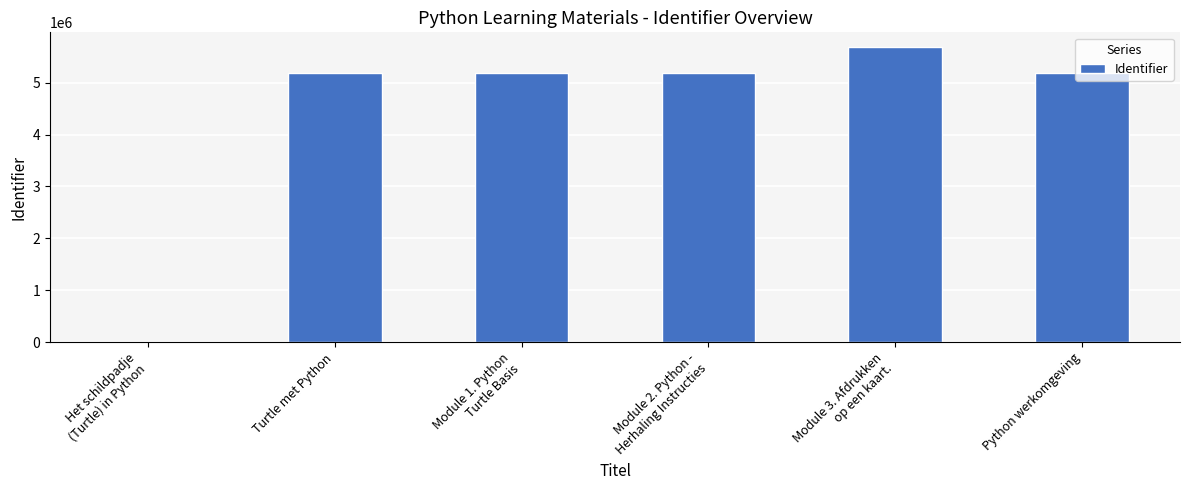

Are the bars horizontal?

No